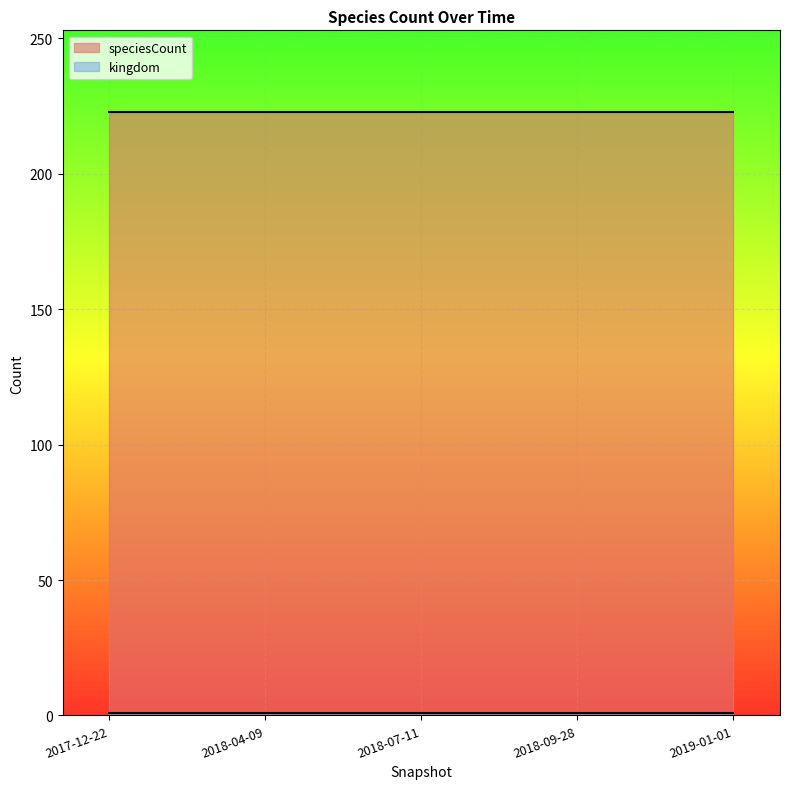

Where is kingdom nearest to the value 1?

2017-12-22